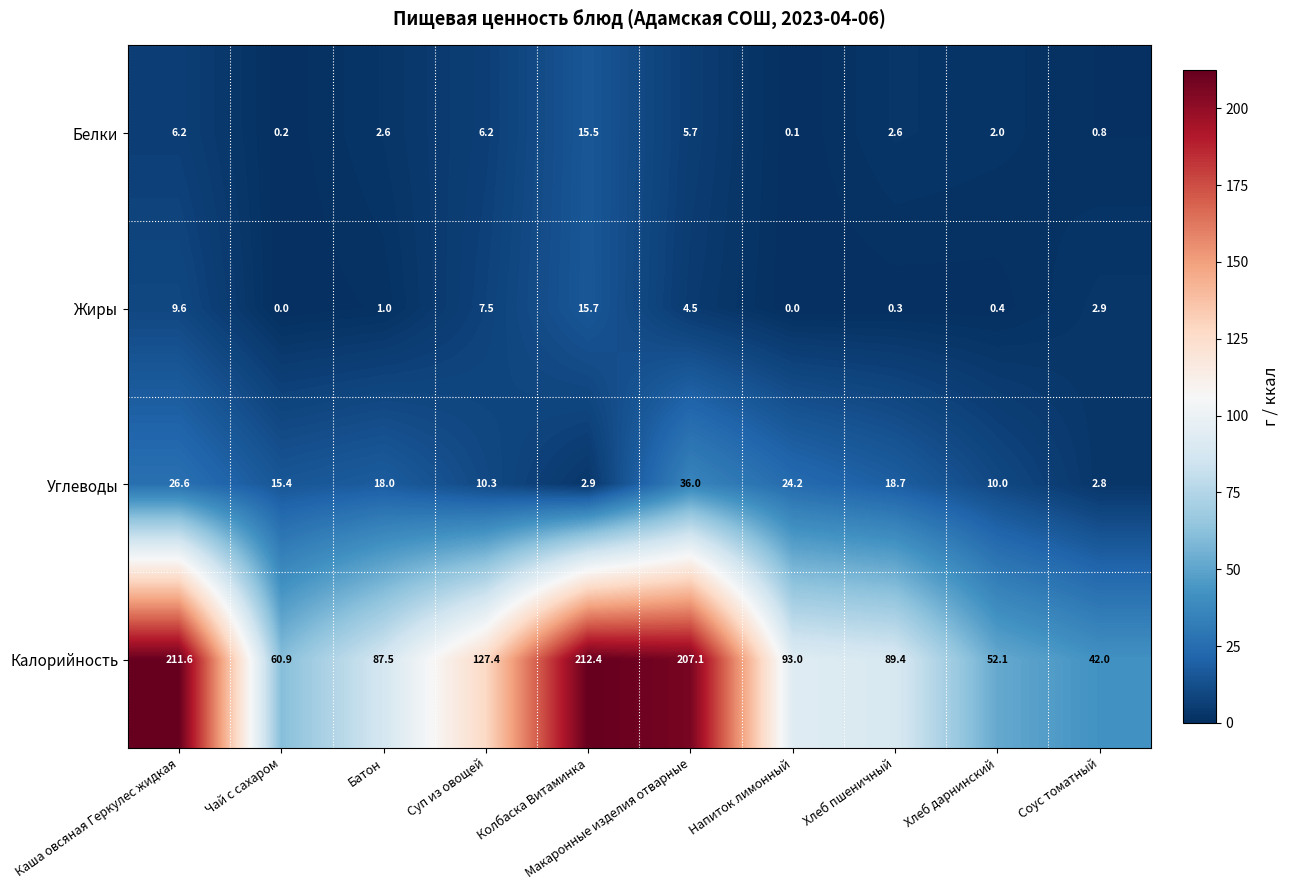

The value of Жиры at Колбаска Витаминка is 6.9. True or false?

False